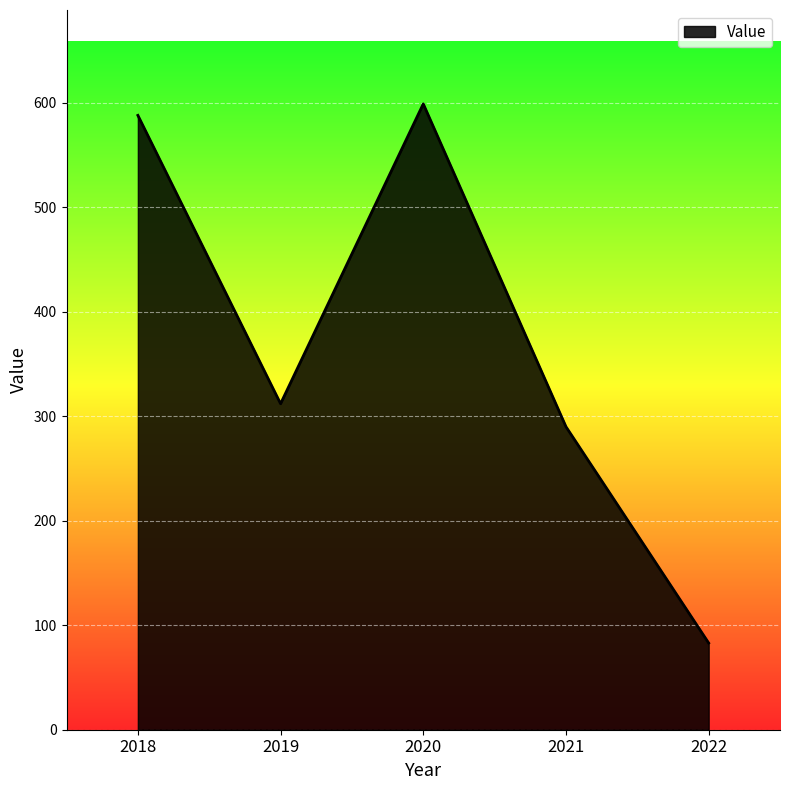

What is the sum of the values at 2022 and 2018?

671